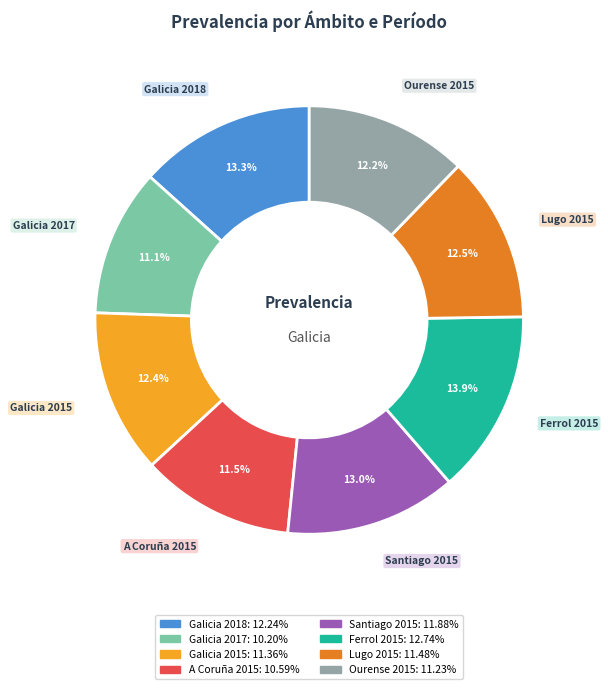

Which slice is the largest?

Ferrol 2015